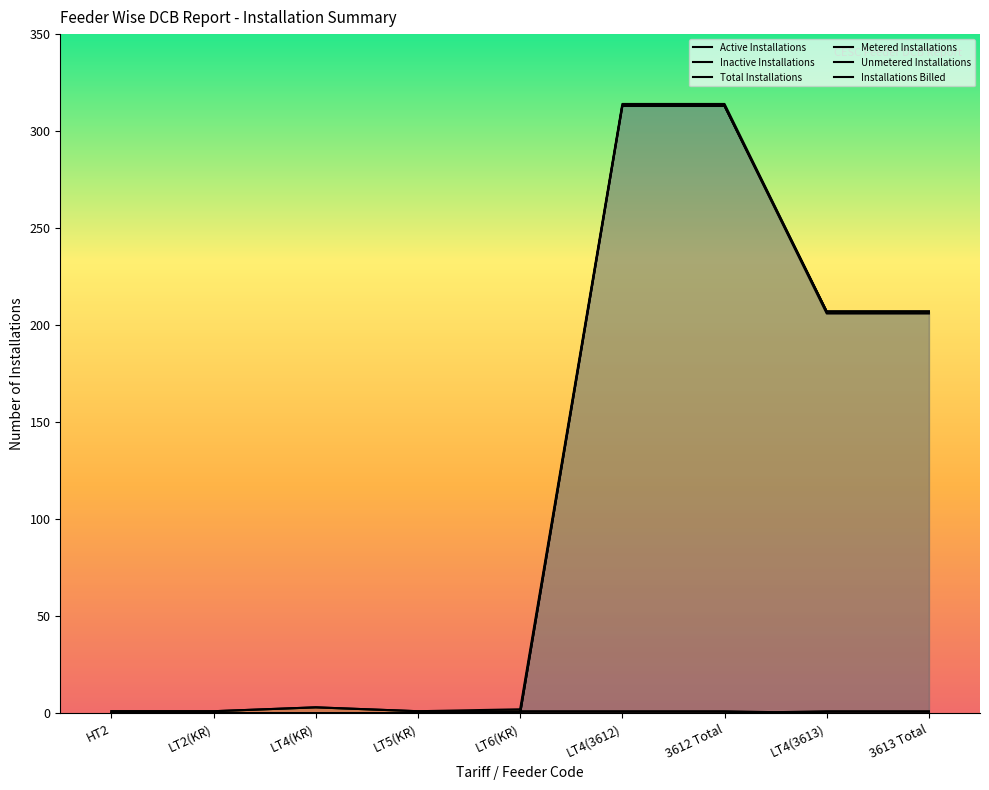

Reading left to right, what are all the values shown in this chart?

Active Installations: HT2=0	LT2(KR)=0	LT4(KR)=0	LT5(KR)=0	LT6(KR)=0	LT4(3612)=313	3612 Total=313	LT4(3613)=207	3613 Total=207
Inactive Installations: HT2=1	LT2(KR)=1	LT4(KR)=3	LT5(KR)=1	LT6(KR)=1	LT4(3612)=1	3612 Total=1	LT4(3613)=0	3613 Total=0
Total Installations: HT2=1	LT2(KR)=1	LT4(KR)=3	LT5(KR)=1	LT6(KR)=2	LT4(3612)=314	3612 Total=314	LT4(3613)=207	3613 Total=207
Metered Installations: HT2=0	LT2(KR)=0	LT4(KR)=0	LT5(KR)=0	LT6(KR)=0	LT4(3612)=0	3612 Total=0	LT4(3613)=1	3613 Total=1
Unmetered Installations: HT2=0	LT2(KR)=0	LT4(KR)=0	LT5(KR)=0	LT6(KR)=0	LT4(3612)=313	3612 Total=313	LT4(3613)=206	3613 Total=206
Installations Billed: HT2=0	LT2(KR)=0	LT4(KR)=0	LT5(KR)=0	LT6(KR)=0	LT4(3612)=313	3612 Total=313	LT4(3613)=207	3613 Total=207